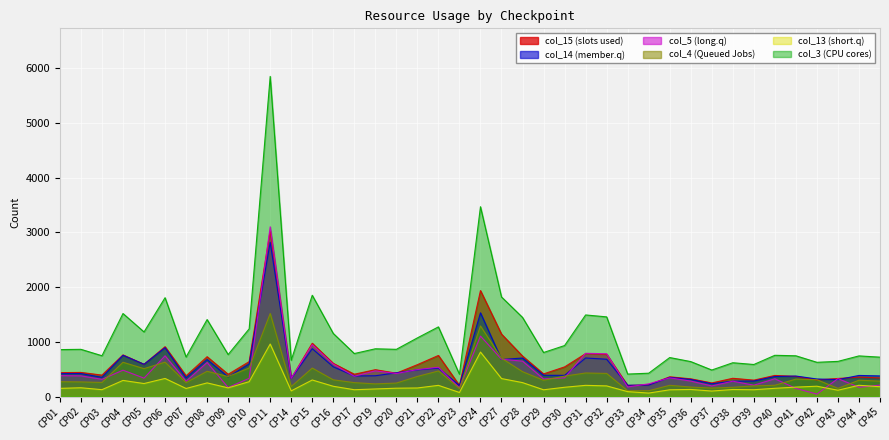

Where is the first local minimum for col_3?

CP03